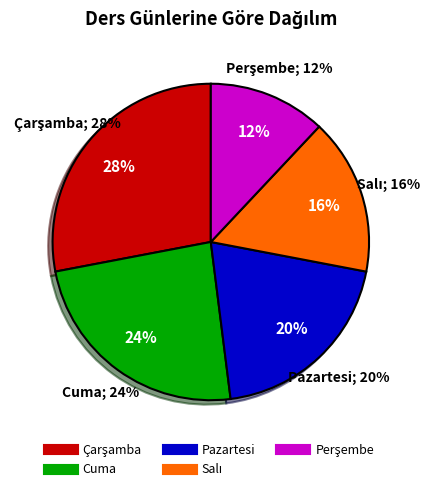

What is the largest slice in the pie chart?

Çarşamba